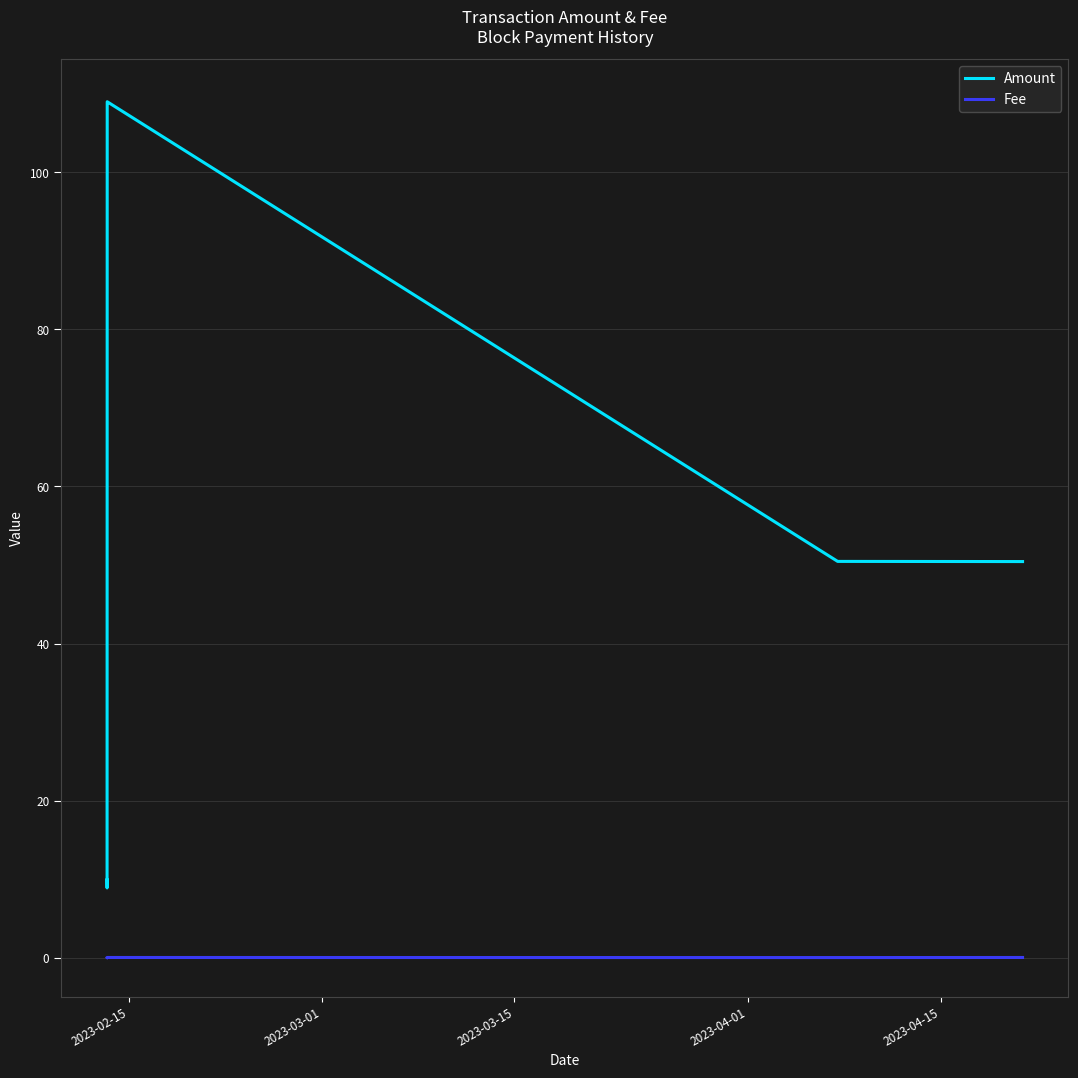

What is the difference between the maximum and minimum values in the Amount series?

100.1